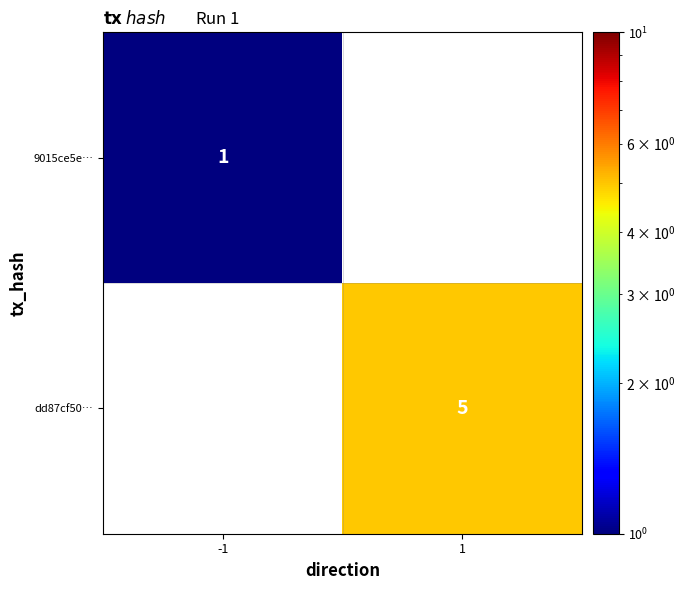

At how many categories does at least one series exceed 4?

1